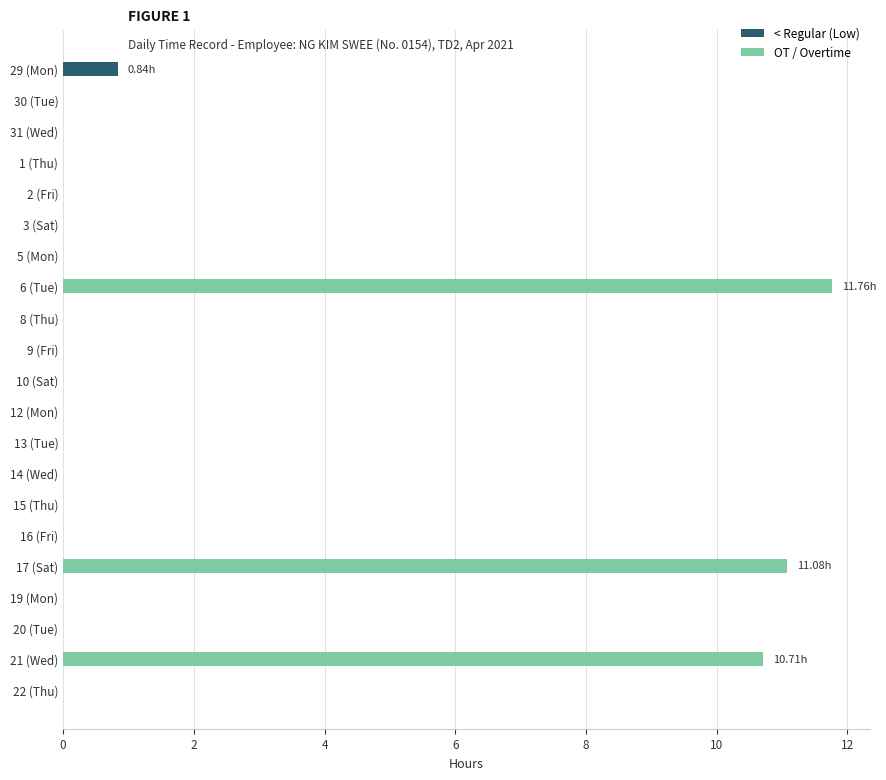

At which category is the sum across all series the highest?

6 (Tue)